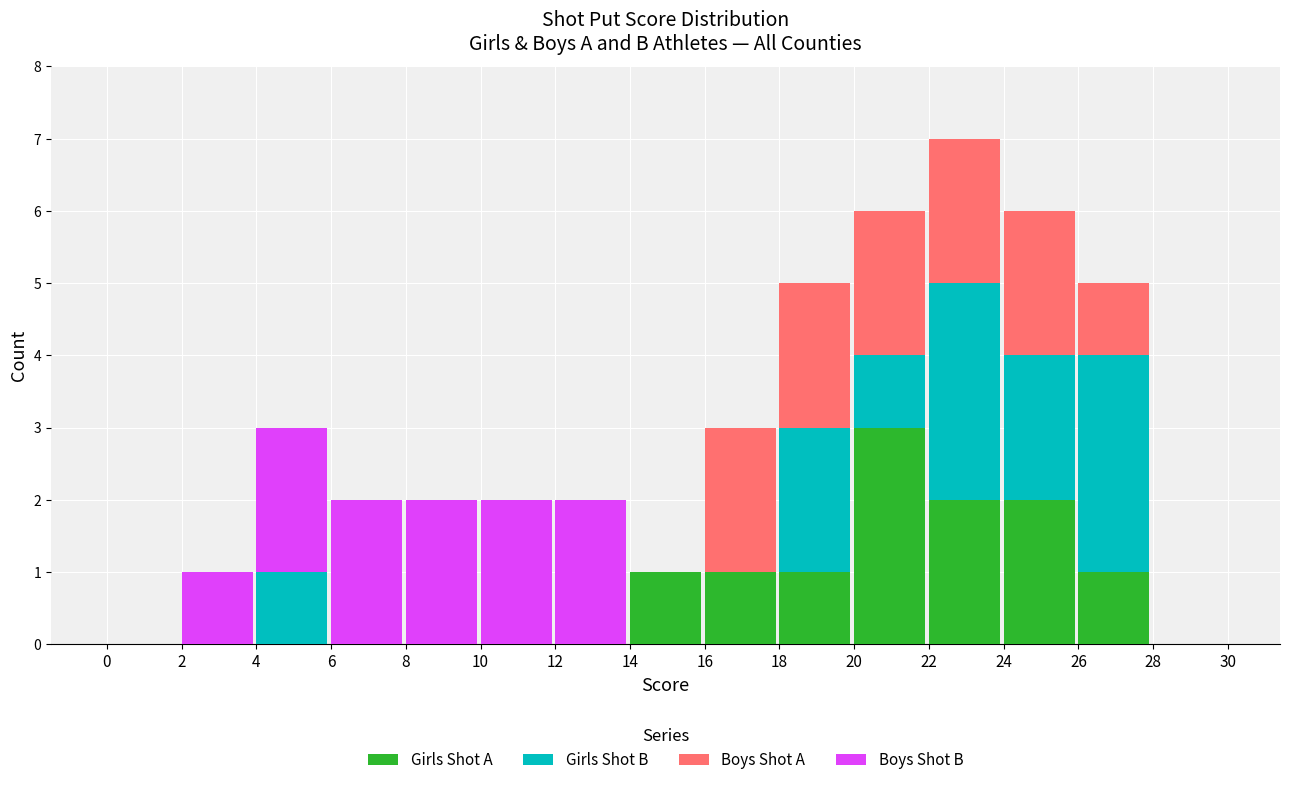

Which category has the highest value in the Girls Shot A series?

20